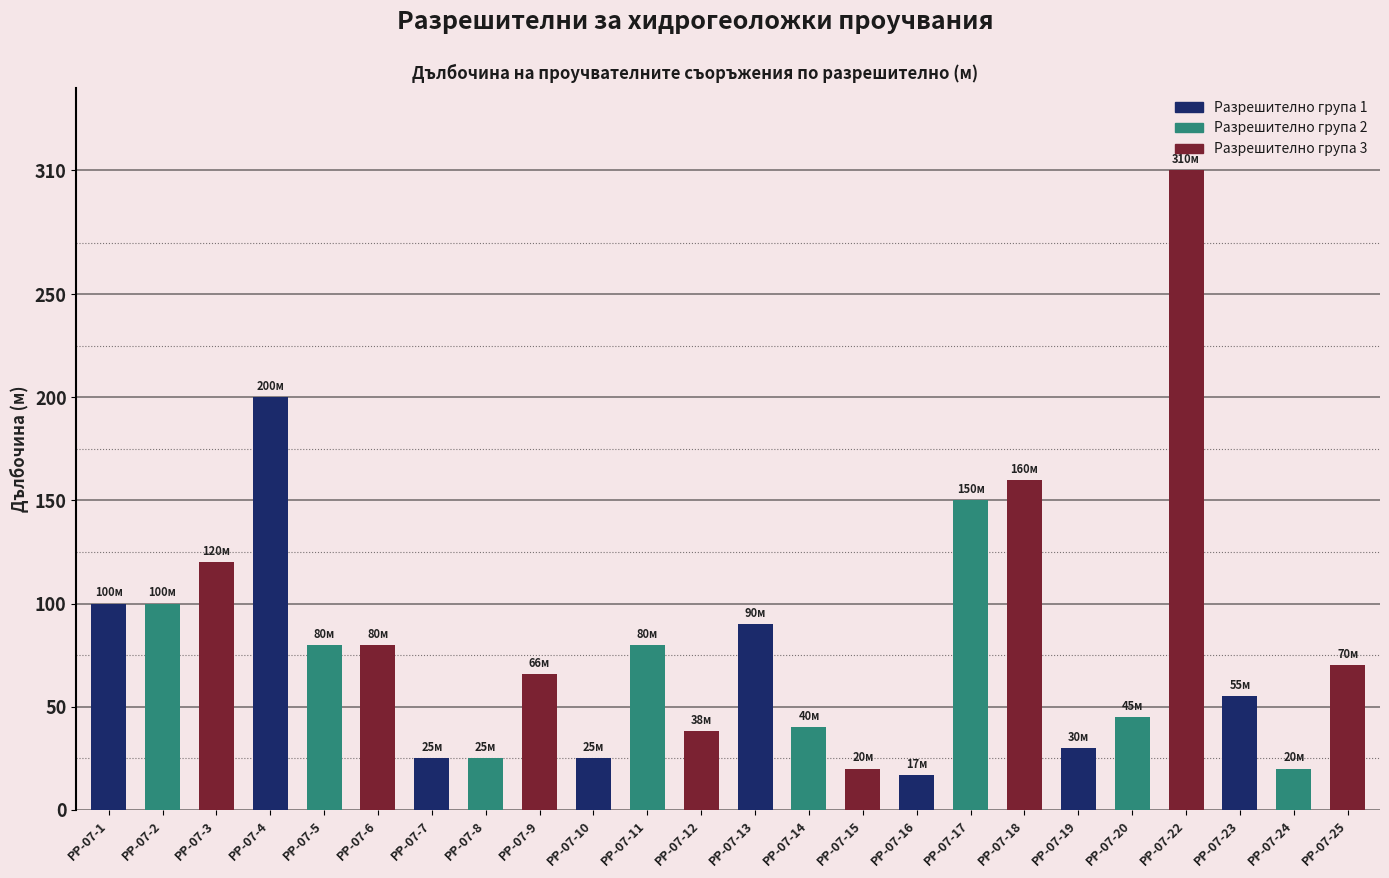

At which category does the chart reach its peak across all series?

РР-07-22